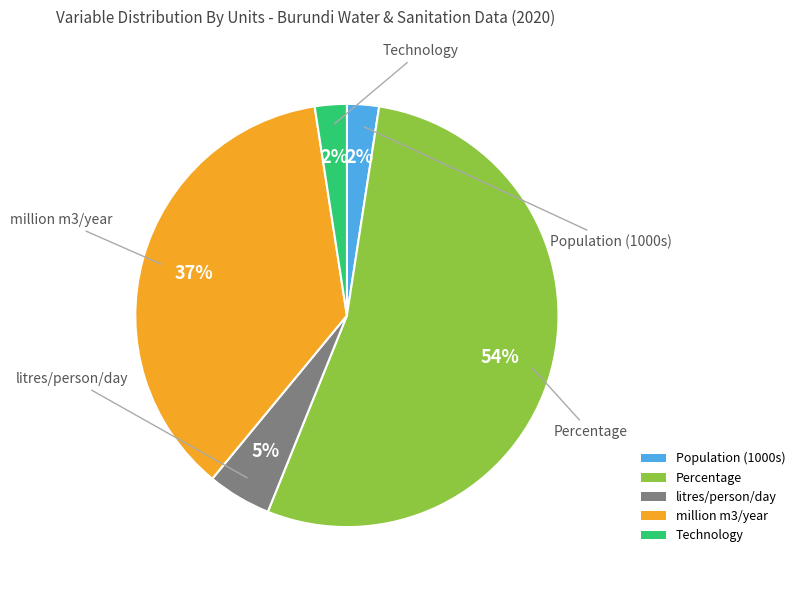

Do million m3/year and Technology together represent more than half of the pie?

No